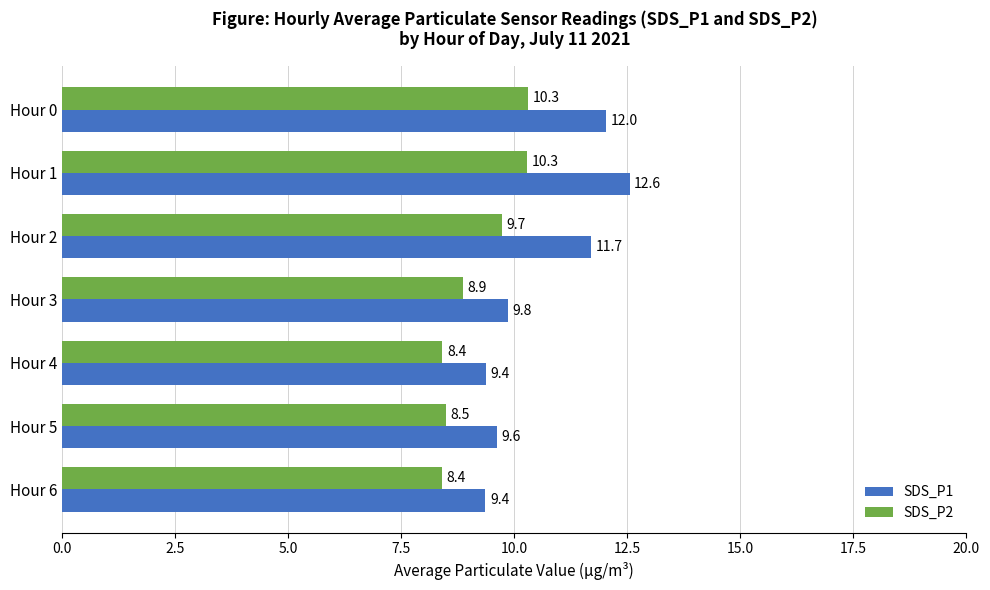

Which series has the largest total across all categories?

SDS_P1